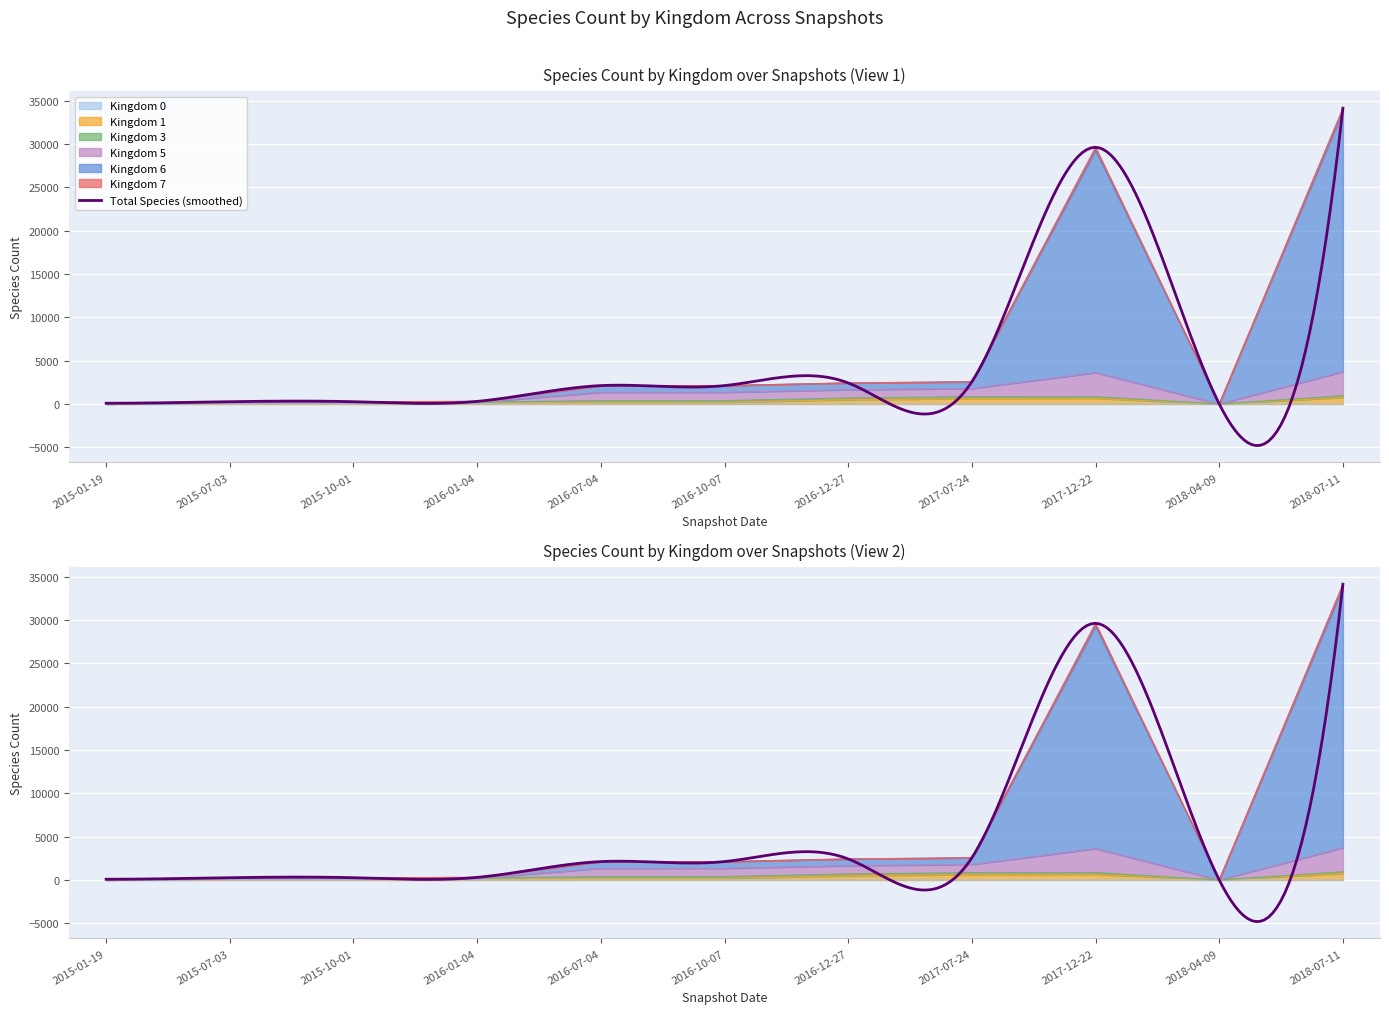

What is the spread (max minus min) of values at 2017-12-22?

29603